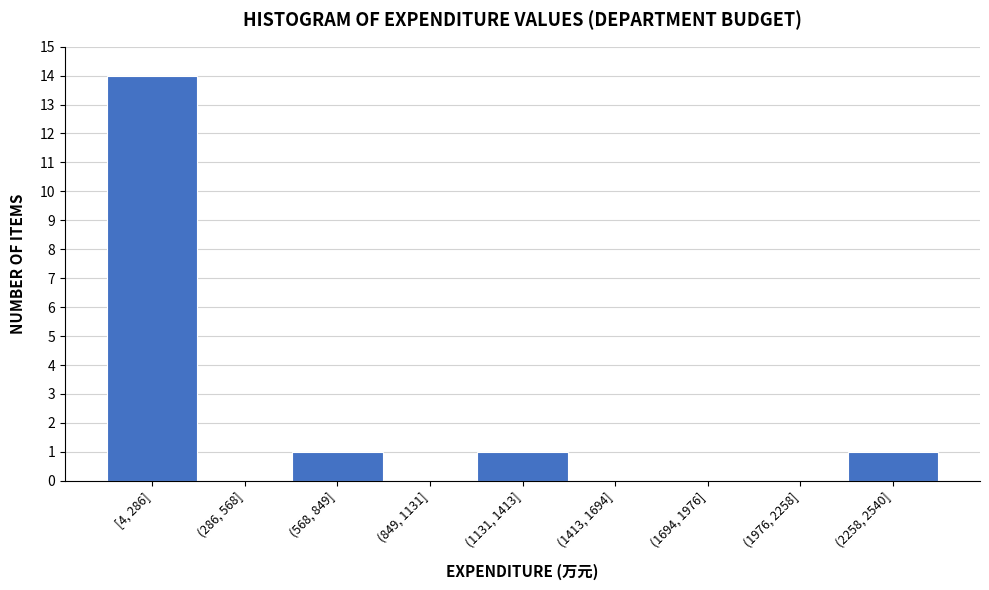

Reading left to right, what are all the values shown in this chart?

[4, 286]=14	(286, 568]=0	(568, 849]=1	(849, 1131]=0	(1131, 1413]=1	(1413, 1694]=0	(1694, 1976]=0	(1976, 2258]=0	(2258, 2540]=1